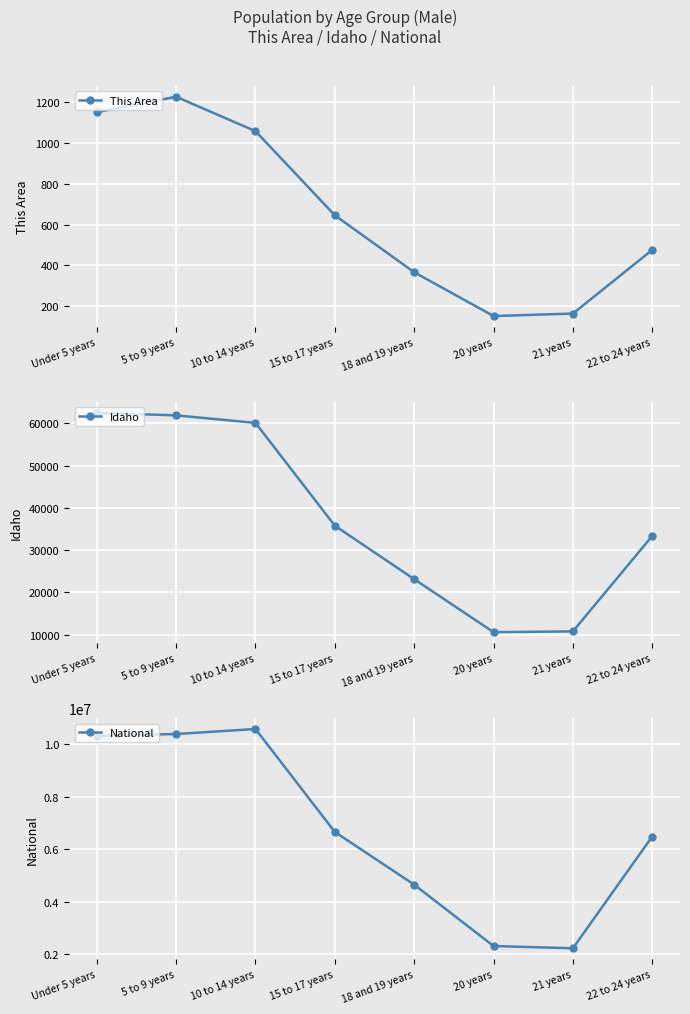

At which label is National closest to 6401530?

22 to 24 years